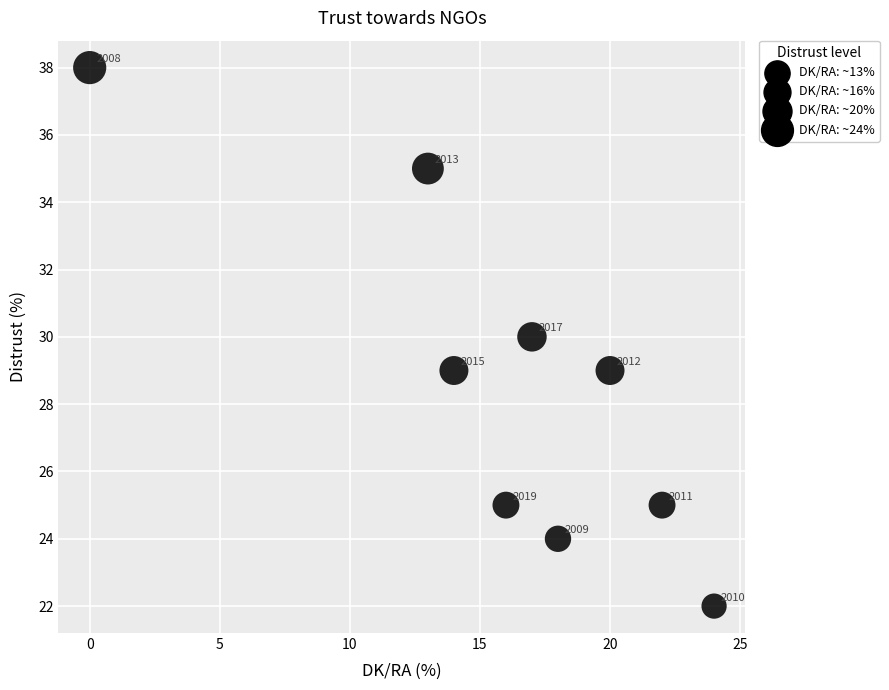

What is the range of X values (max minus min)?

24